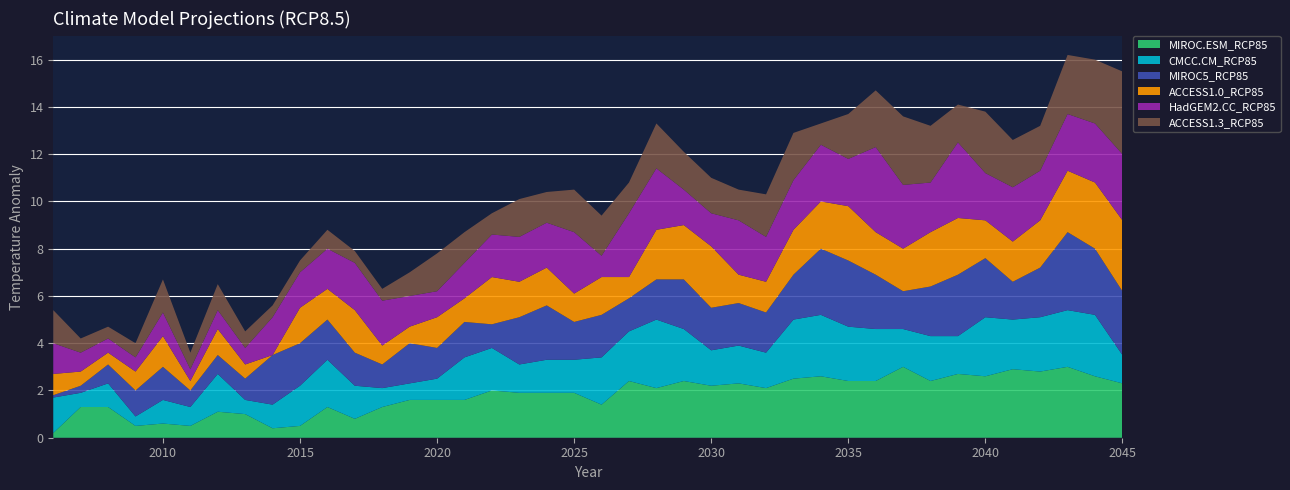

Reading left to right, transcribe all the data shown in this chart.

MIROC.ESM_RCP85: 0.2	1.3	1.3	0.5	0.6	0.5	1.1	1.0	0.4	0.5	1.3	0.8	1.3	1.6	1.6	1.6	2.0	1.9	1.9	1.9	1.4	2.4	2.1	2.4	2.2	2.3	2.1	2.5	2.6	2.4	2.4	3.0	2.4	2.7	2.6	2.9	2.8	3.0	2.6	2.3
CMCC.CM_RCP85: 1.5	0.6	1.0	0.4	1.0	0.8	1.6	0.6	1.0	1.7	2.0	1.4	0.8	0.7	0.9	1.8	1.8	1.2	1.4	1.4	2.0	2.1	2.9	2.2	1.5	1.6	1.5	2.5	2.6	2.3	2.2	1.6	1.9	1.6	2.5	2.1	2.3	2.4	2.6	1.2
MIROC5_RCP85: 0.1	0.3	0.8	1.1	1.4	0.7	0.8	0.9	2.1	1.8	1.7	1.4	1.0	1.7	1.3	1.5	1.0	2.0	2.3	1.6	1.8	1.4	1.7	2.1	1.8	1.8	1.7	1.9	2.8	2.8	2.3	1.6	2.1	2.6	2.5	1.6	2.1	3.3	2.8	2.7
ACCESS1.0_RCP85: 0.9	0.6	0.5	0.8	1.3	0.4	1.1	0.6	0.0	1.5	1.3	1.8	0.8	0.7	1.3	1.0	2.0	1.5	1.6	1.2	1.6	0.9	2.1	2.3	2.6	1.2	1.3	1.9	2.0	2.3	1.8	1.8	2.3	2.4	1.6	1.7	2.0	2.6	2.8	3.0
HadGEM2.CC_RCP85: 1.3	0.8	0.6	0.6	1.0	0.5	0.8	0.7	1.6	1.5	1.7	2.0	1.9	1.3	1.1	1.5	1.8	1.9	1.9	2.6	0.9	2.7	2.6	1.5	1.4	2.3	1.9	2.1	2.4	2.0	3.6	2.7	2.1	3.2	2.0	2.3	2.1	2.4	2.5	2.8
ACCESS1.3_RCP85: 1.4	0.6	0.5	0.6	1.4	0.7	1.1	0.7	0.5	0.5	0.8	0.5	0.5	1.0	1.6	1.3	0.9	1.6	1.3	1.8	1.7	1.3	1.9	1.6	1.5	1.3	1.8	2.0	0.9	1.9	2.4	2.9	2.4	1.6	2.6	2.0	1.9	2.5	2.7	3.5